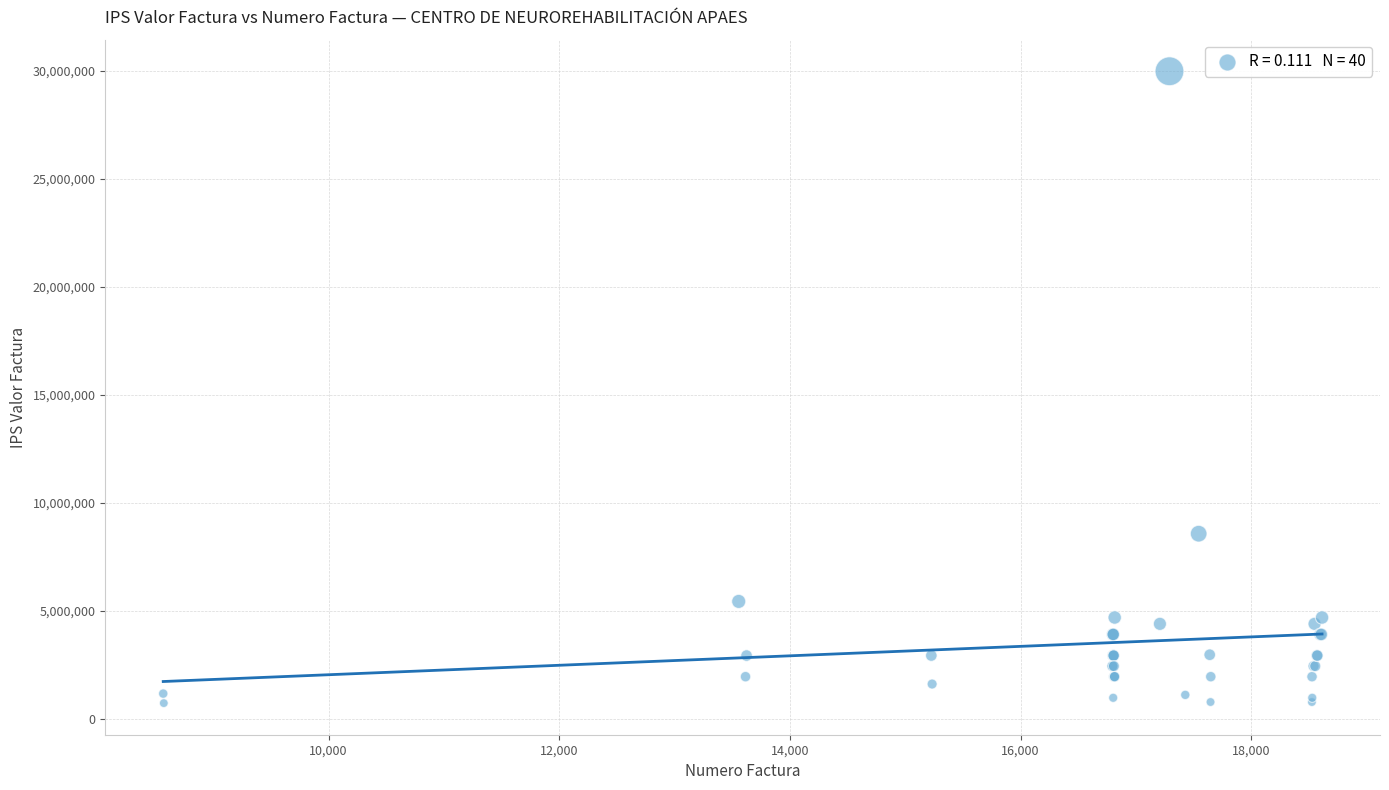

What Y value in the scatter plot is closest to 15357989?

8575954